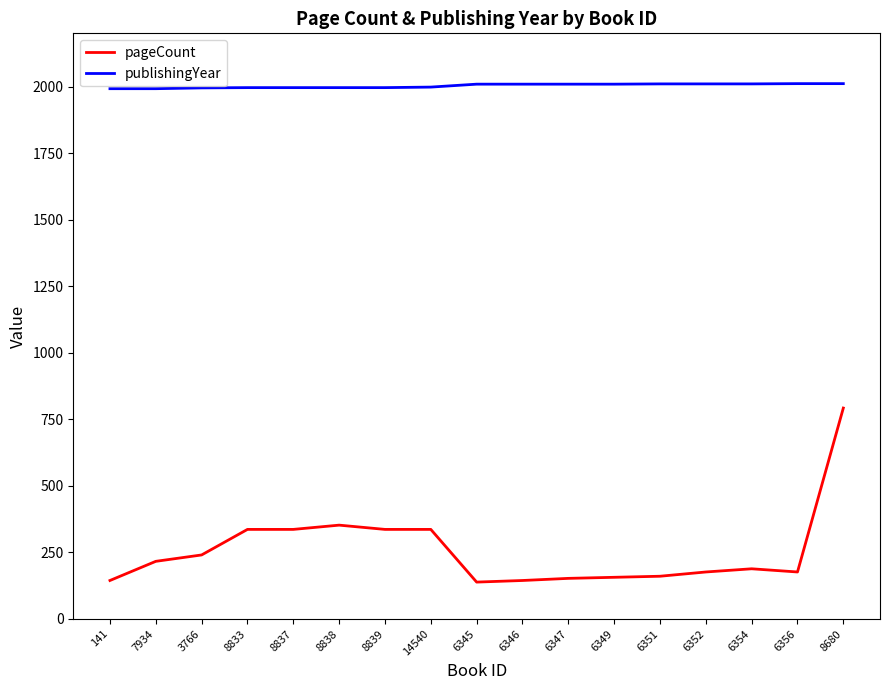

At which category is the sum across all series the highest?

8680